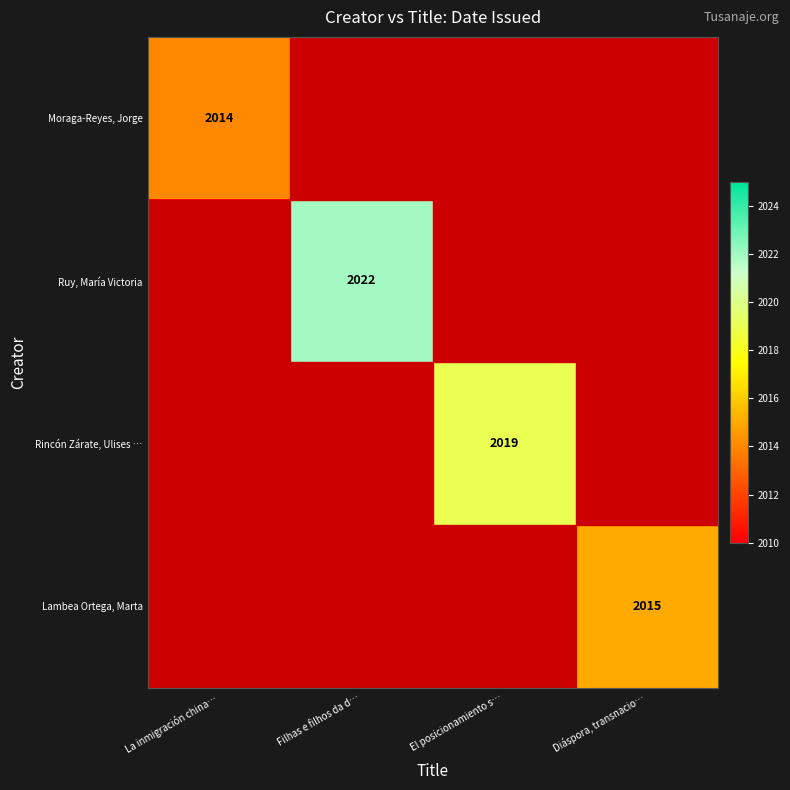

At how many categories does at least one series exceed 2012?

4